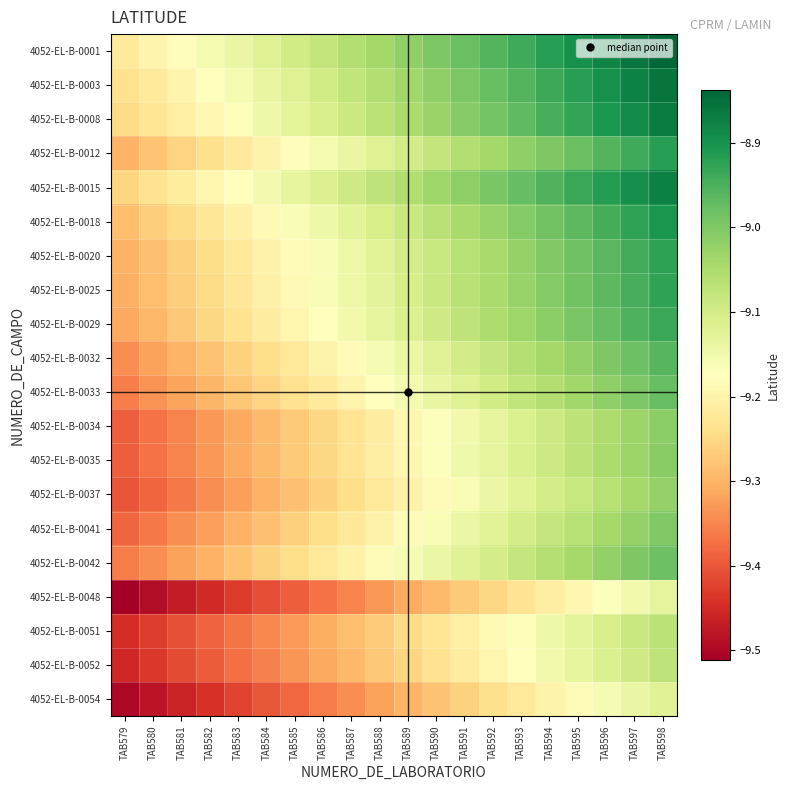

At TAB579, list the series in order from smallest to largest.

4052-EL-B-0048, 4052-EL-B-0054, 4052-EL-B-0052, 4052-EL-B-0051, 4052-EL-B-0037, 4052-EL-B-0034, 4052-EL-B-0035, 4052-EL-B-0041, 4052-EL-B-0042, 4052-EL-B-0033, 4052-EL-B-0032, 4052-EL-B-0029, 4052-EL-B-0025, 4052-EL-B-0020, 4052-EL-B-0012, 4052-EL-B-0018, 4052-EL-B-0015, 4052-EL-B-0008, 4052-EL-B-0003, 4052-EL-B-0001